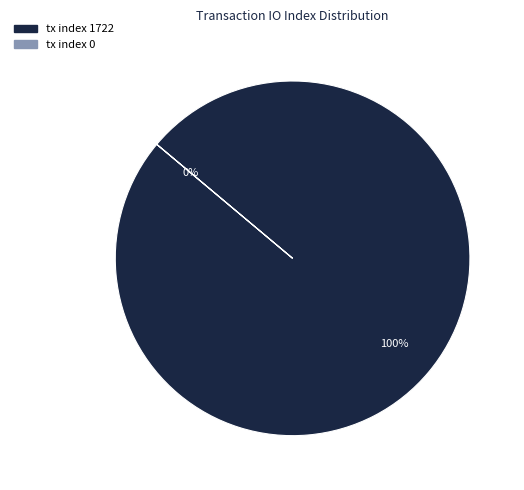

Between tx index 0 and tx index 1722, which is larger?

tx index 1722